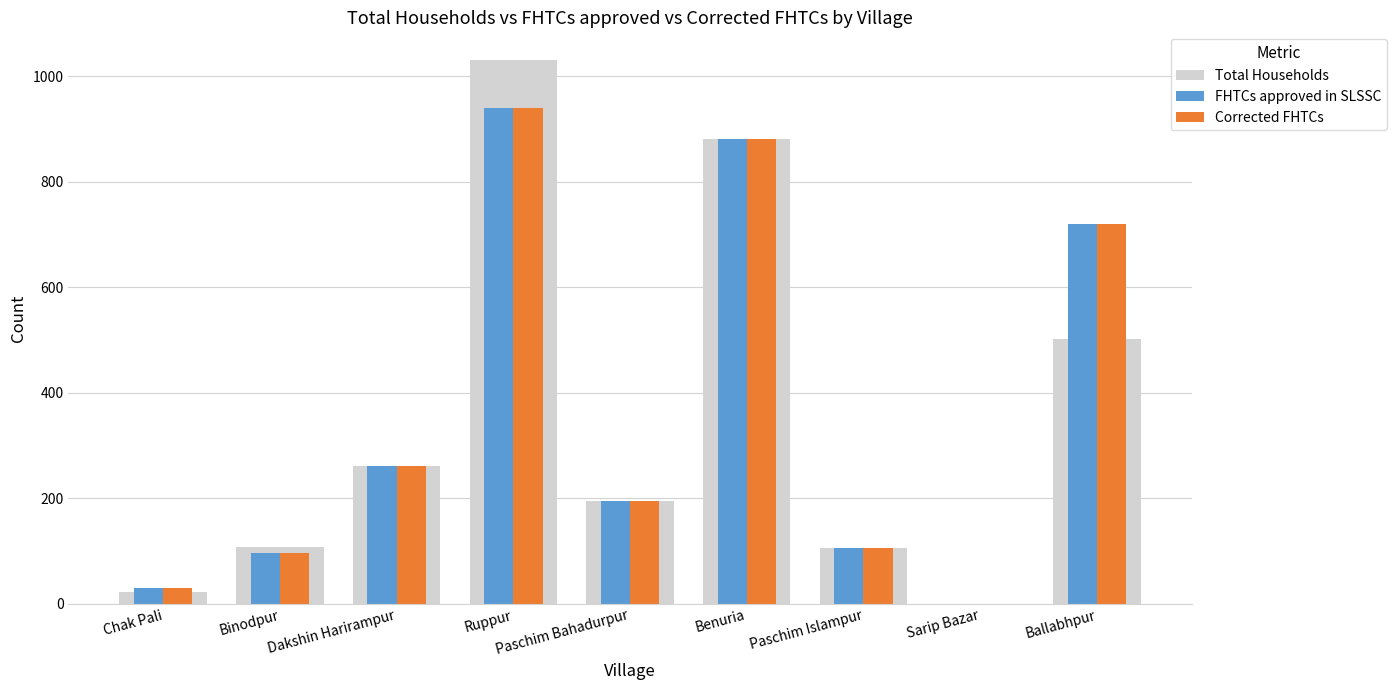

Between Chak Pali and Benuria, which series saw the biggest shift?

Total Households